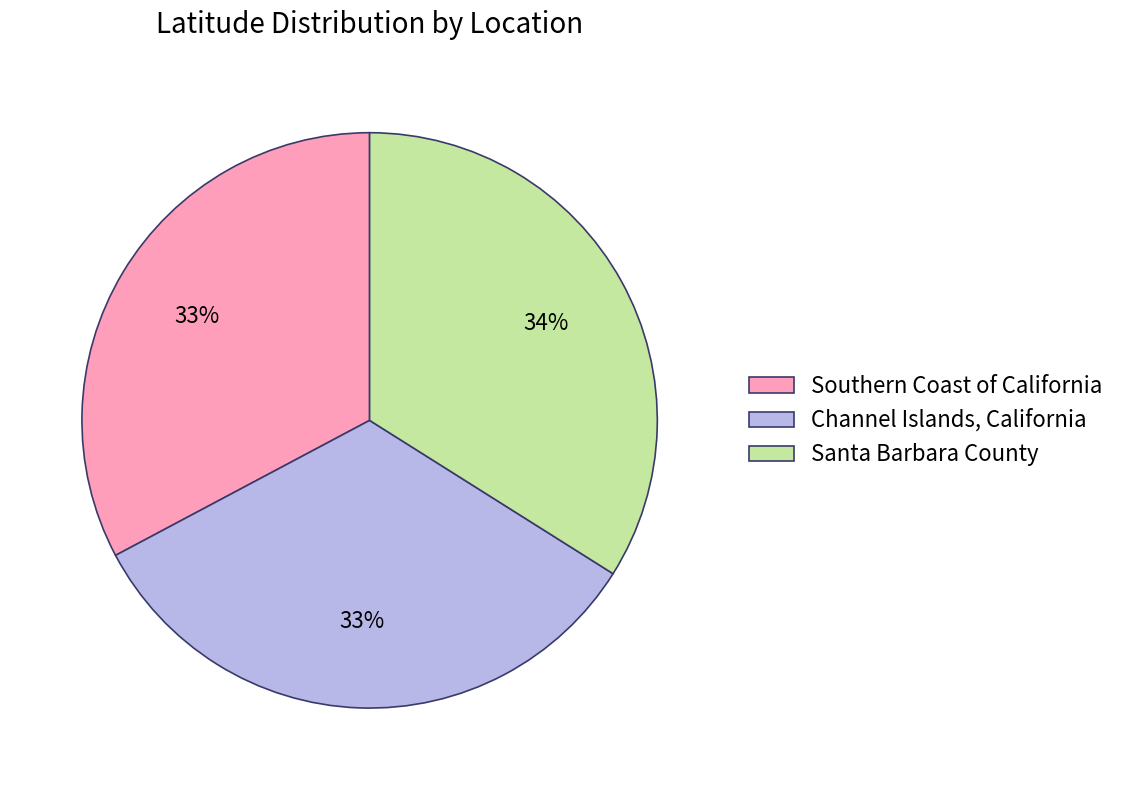

To the nearest percent, what is the combined percentage of Santa Barbara County and Channel Islands, California?

67%